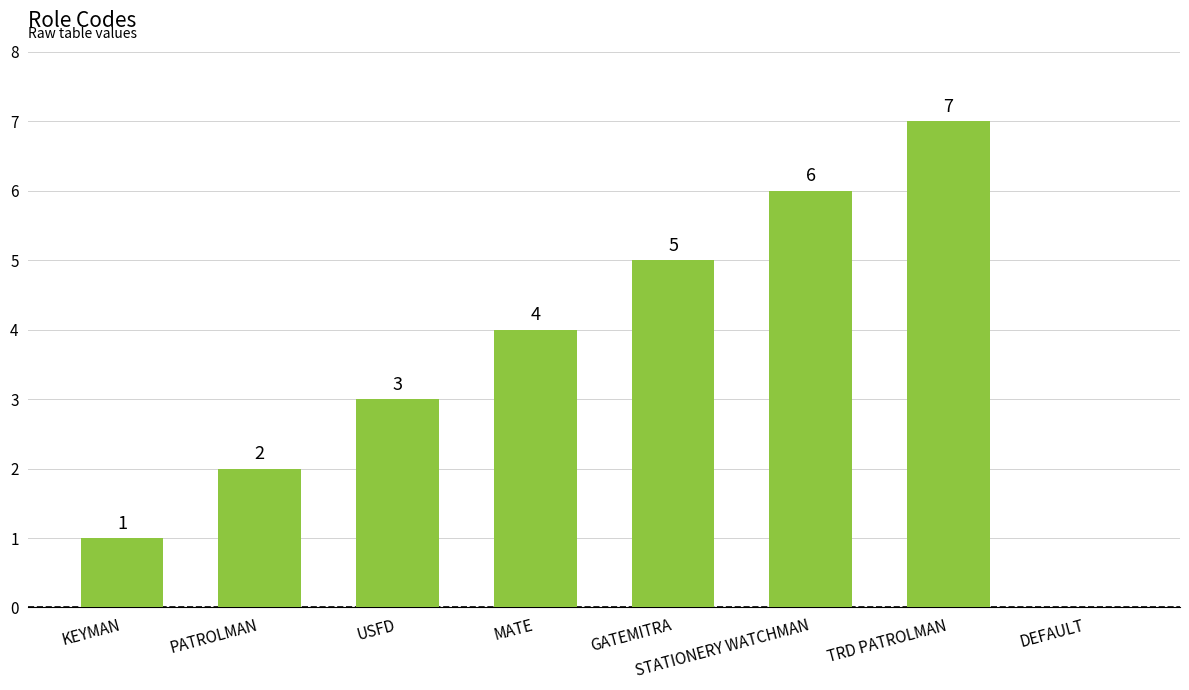

Is it true that the value at GATEMITRA is 5?

True